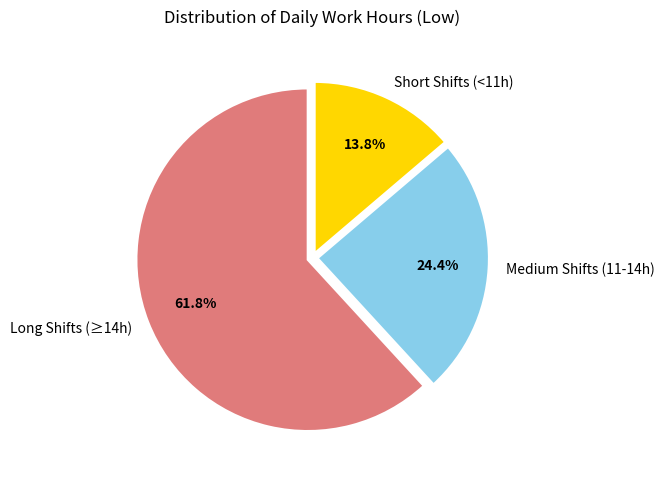

What portion of the pie excludes Short Shifts (<11h)?

86.2%